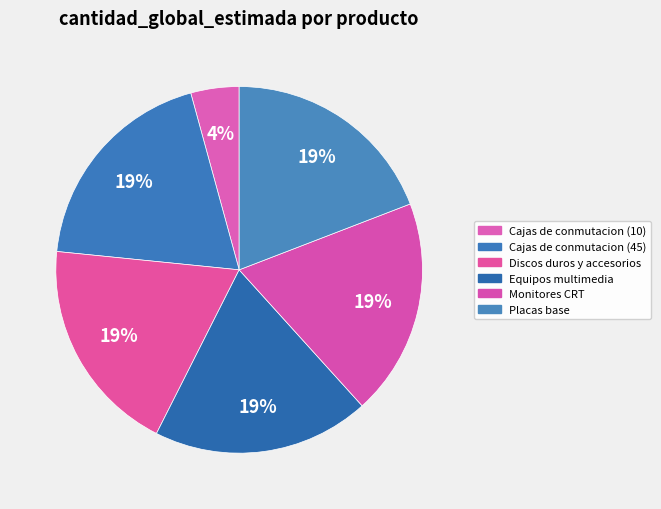

Approximately how many times larger is the value at Monitores CRT compared to Cajas de conmutacion (10)?

4.5